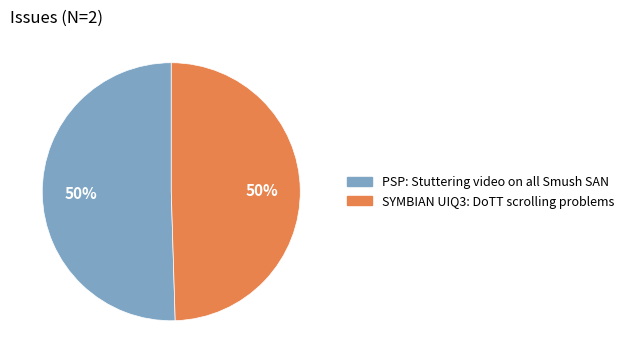

Combined, do PSP: Stuttering video on all Smush SAN and SYMBIAN UIQ3: DoTT scrolling problems account for over 50%?

Yes